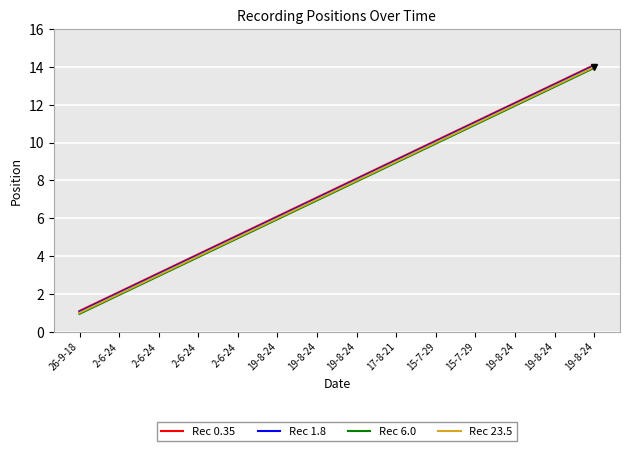

Does the chart display data point markers on the line(s)?

No